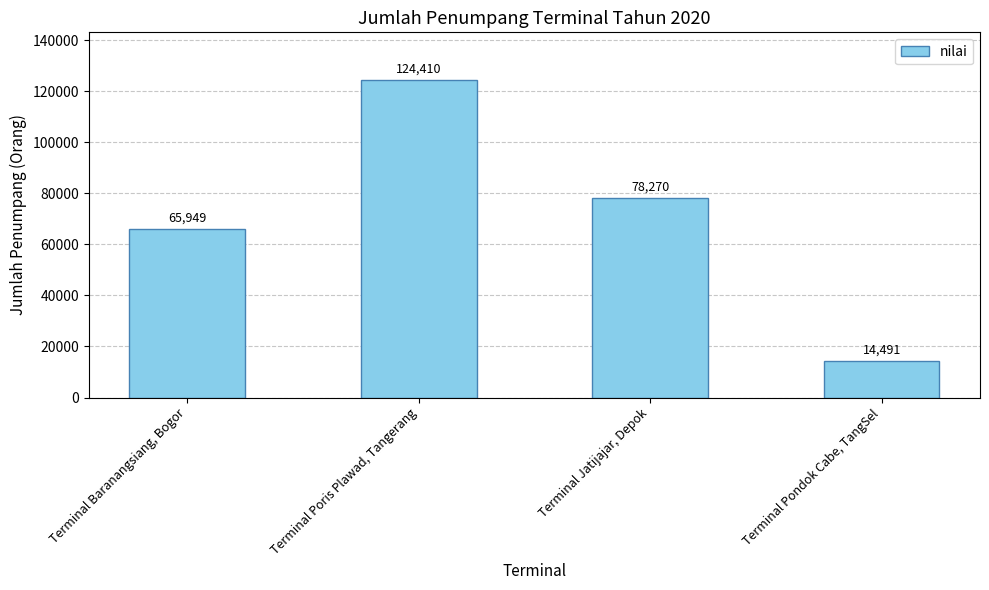

What is the average value?

70780